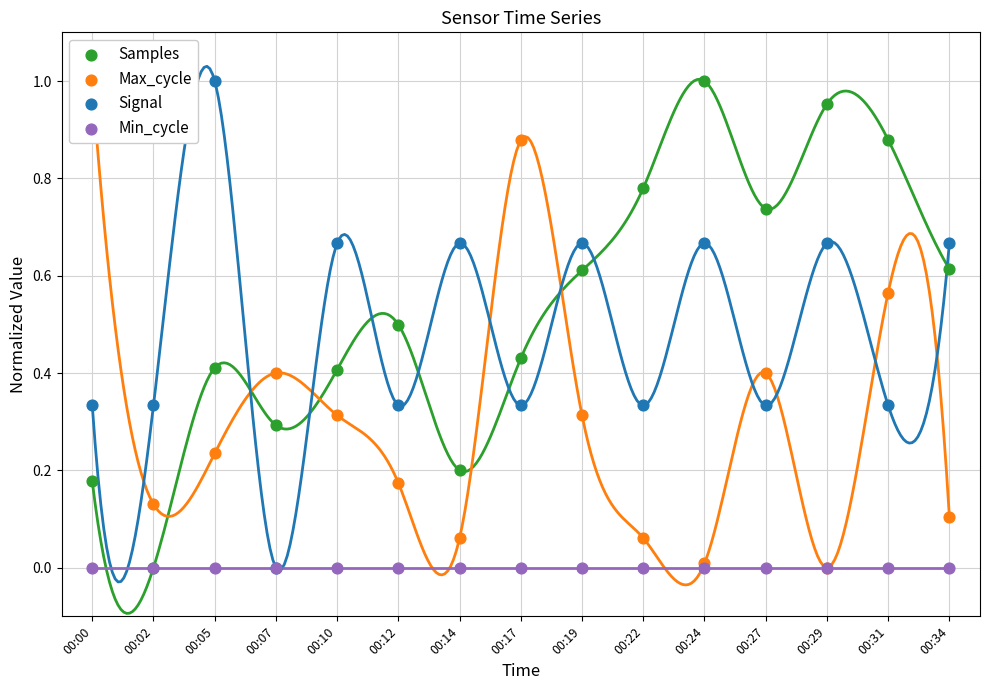

What is the total value across all series at 00:22?

1.2